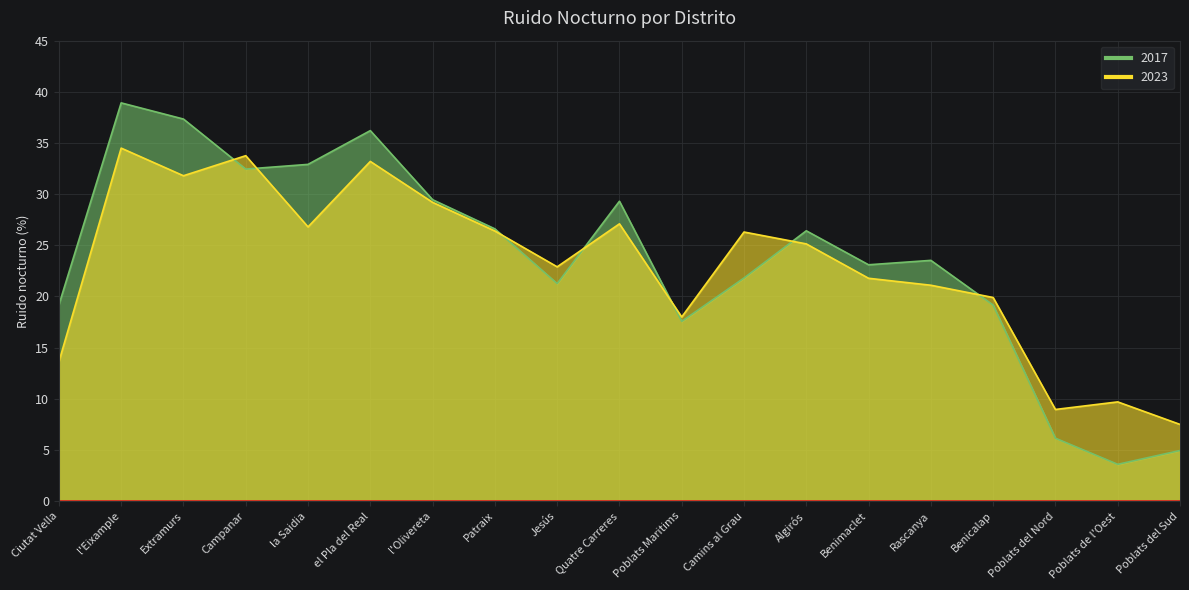

Does the chart display data point markers on the line(s)?

No